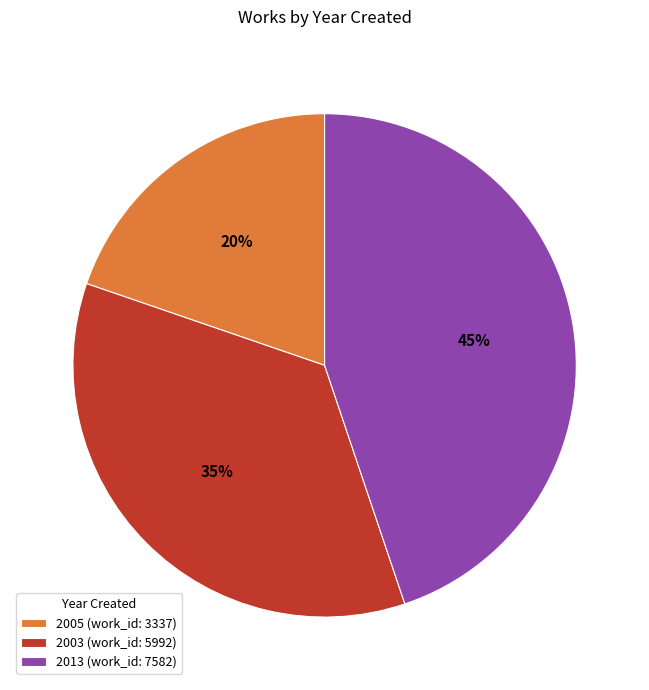

Is there any slice that represents more than half of the pie?

No